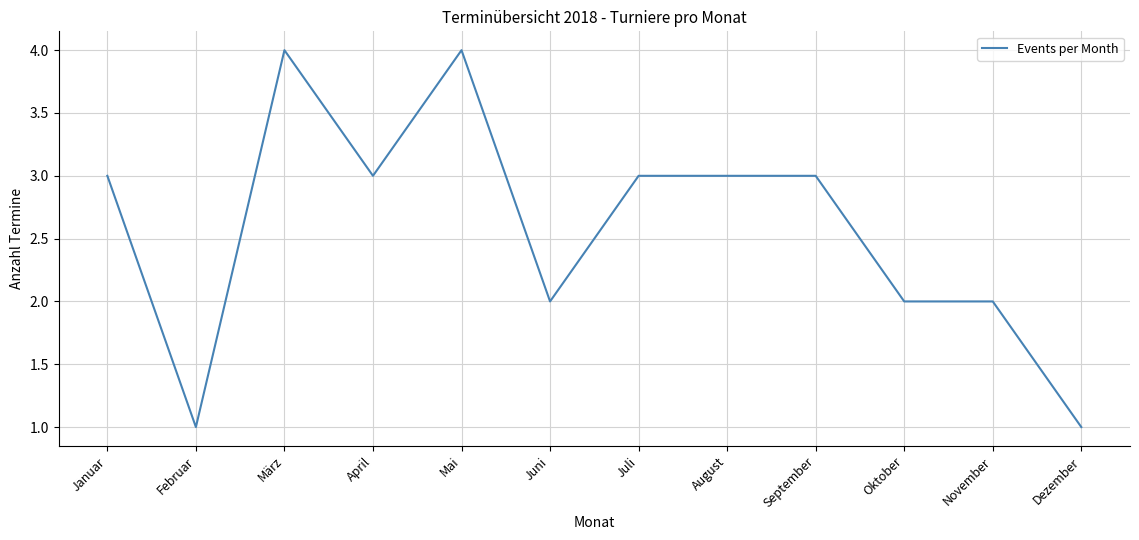

What is the minimum value shown in the chart?

1